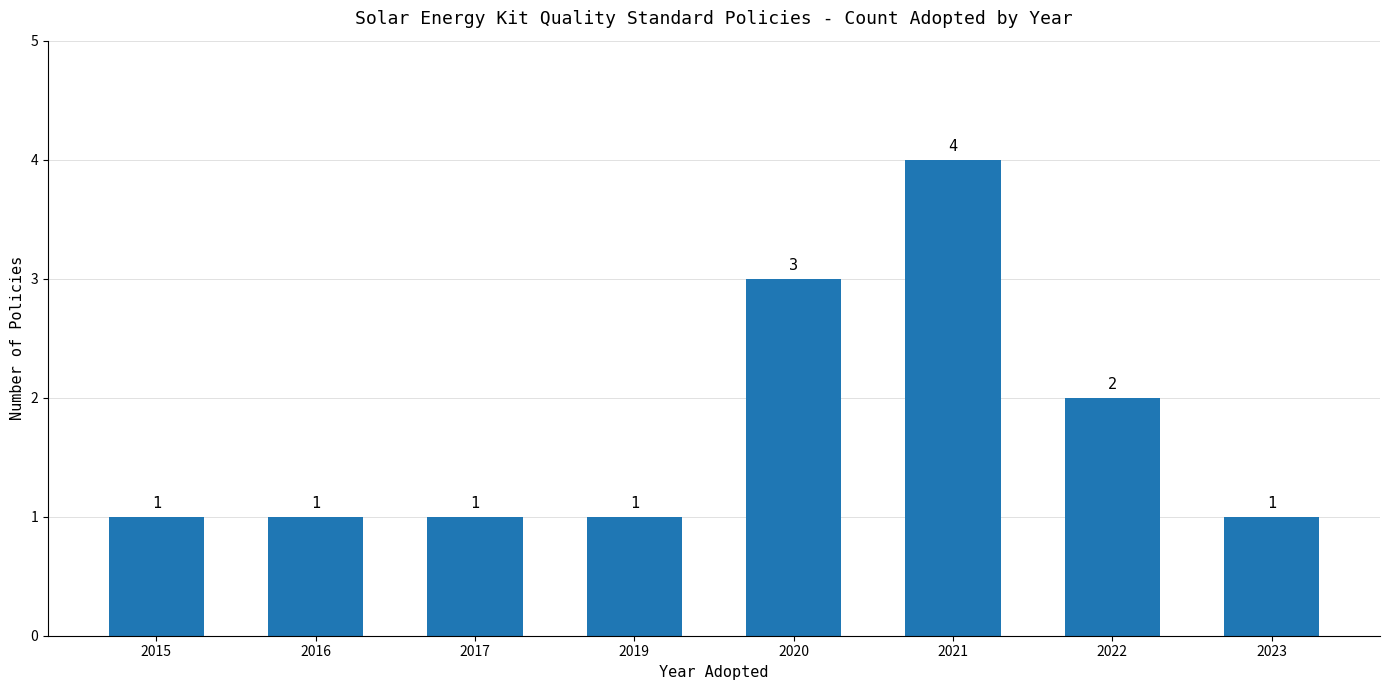

The value at 2022 is 2. True or false?

True